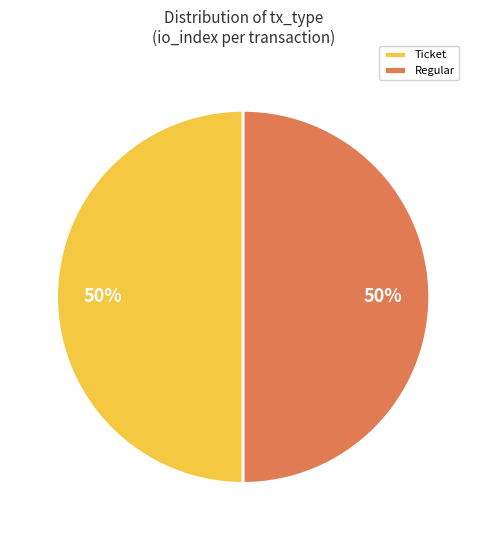

Do Ticket and Regular together represent more than half of the pie?

Yes